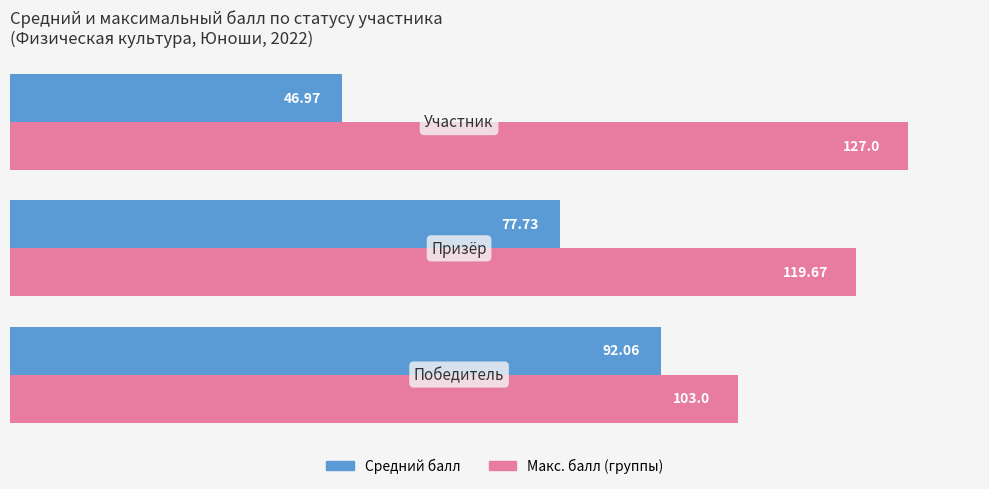

What is the average value of the Макс. балл (группы) series?

116.6